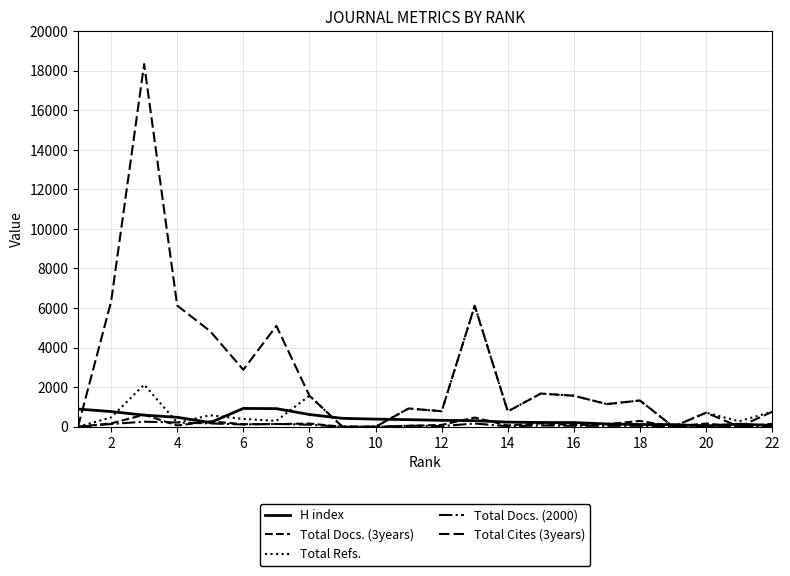

At how many categories does at least one series exceed 13639?

1